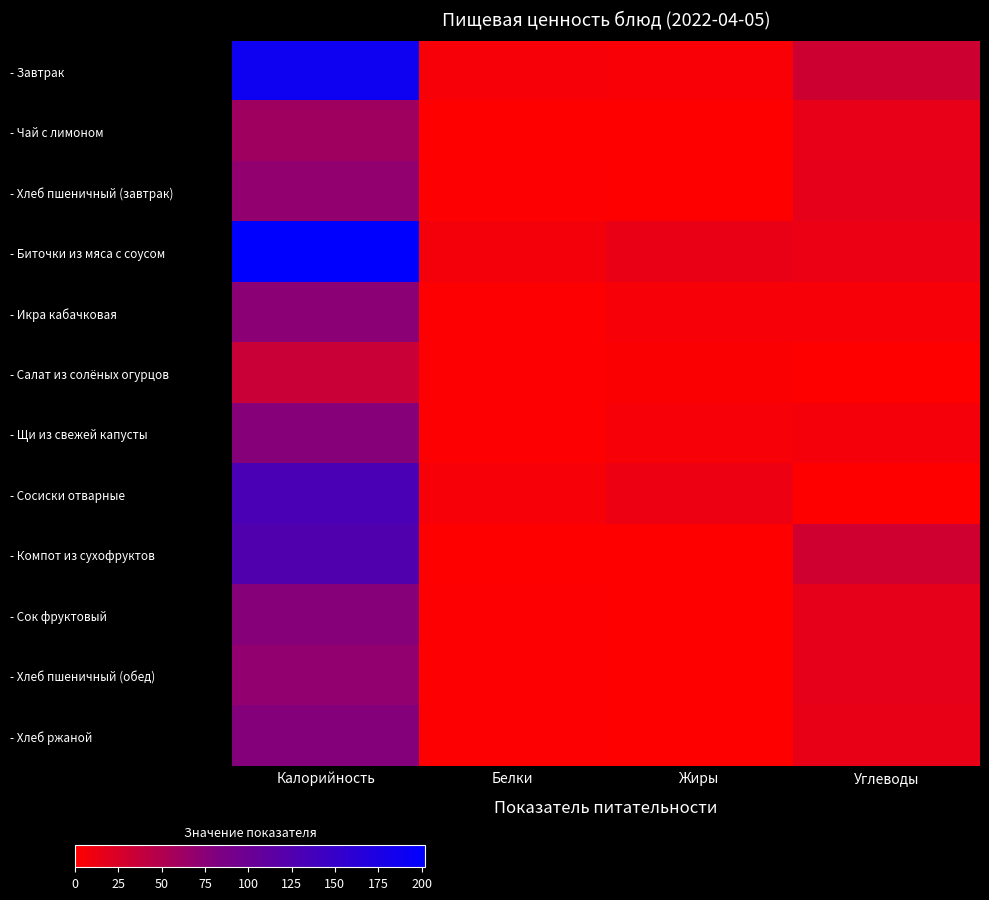

At which category is the sum across all series the highest?

Калорийность